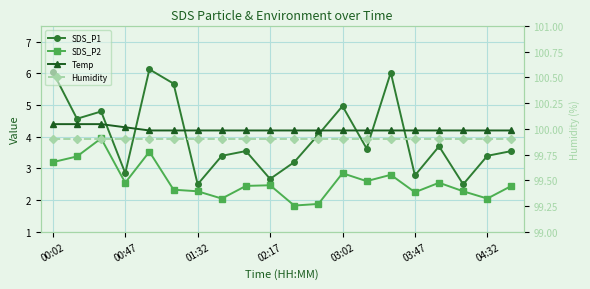

What is the difference between the maximum and minimum values in the SDS_P1 series?

3.6